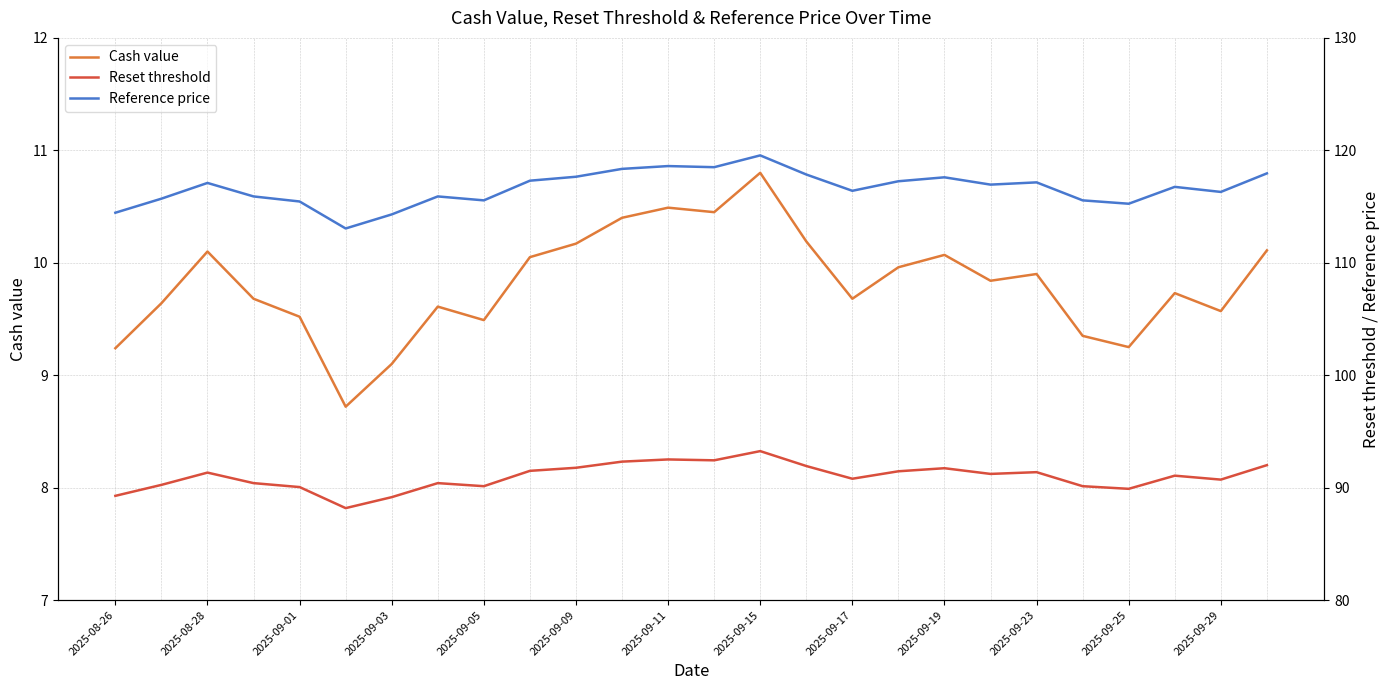

Which series has the largest total across all categories?

Reference price